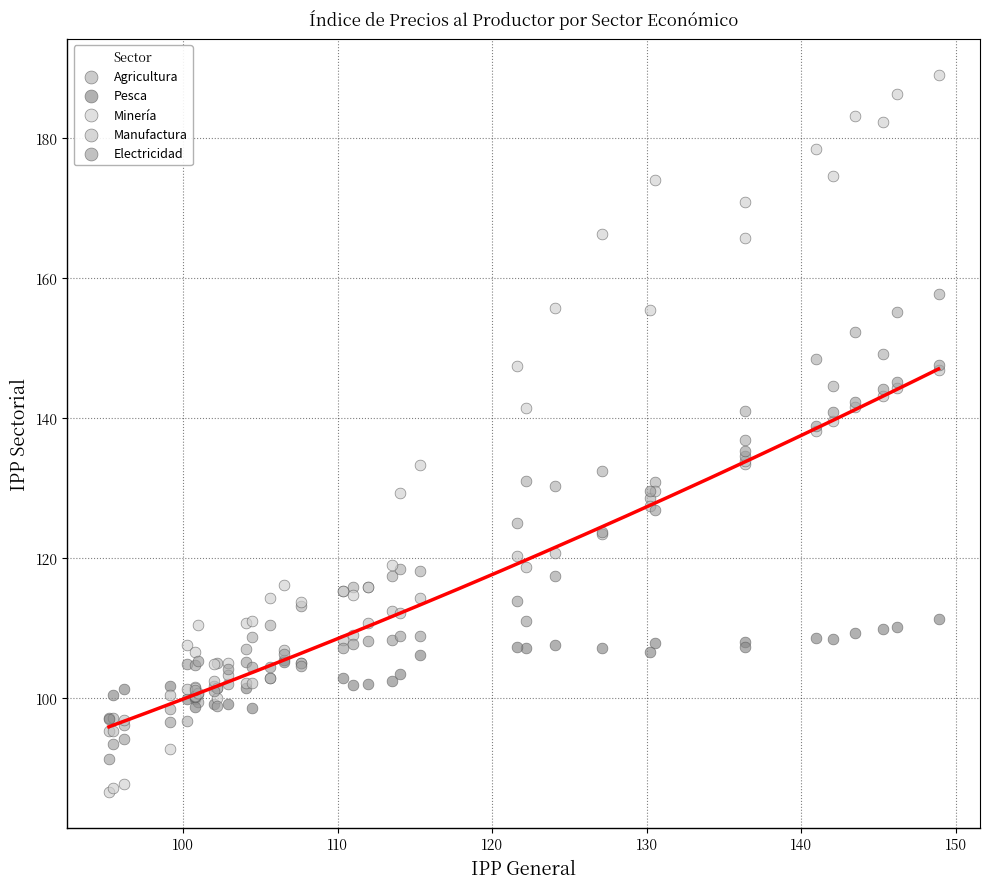

What are all the series names shown in the legend?

Agricultura, Pesca, Minería, Manufactura, Electricidad